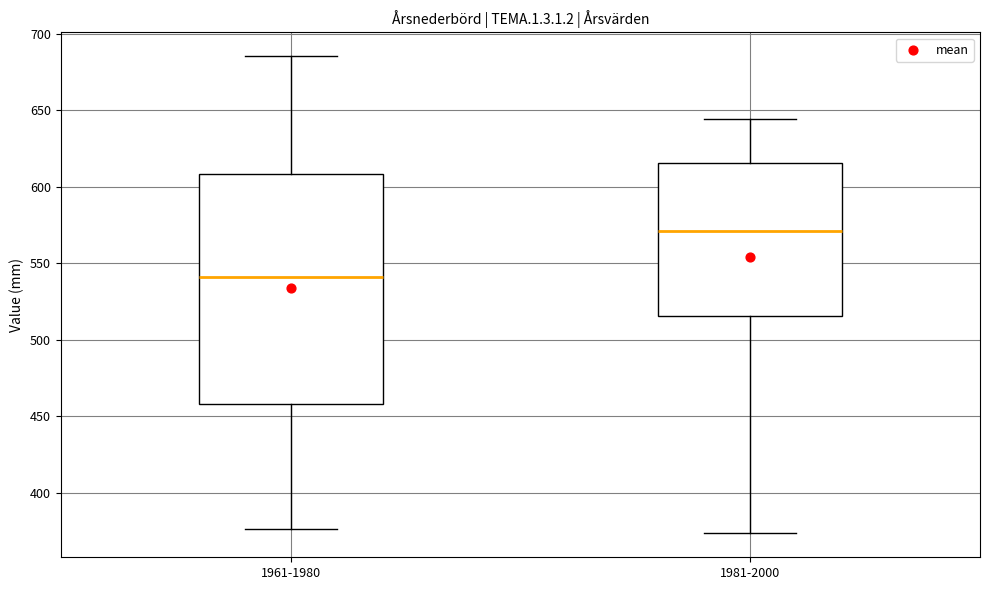

Reading left to right, transcribe this box plot: for each box, give where its median line is, the range the box spans, and where its two whiskers end, as read against the y-axis. The values are not printed on the chart, so give them approximately, as read against the axis.

1961-1980: median 540, box 460 to 610, whiskers 375 to 685
1981-2000: median 570, box 515 to 615, whiskers 375 to 645